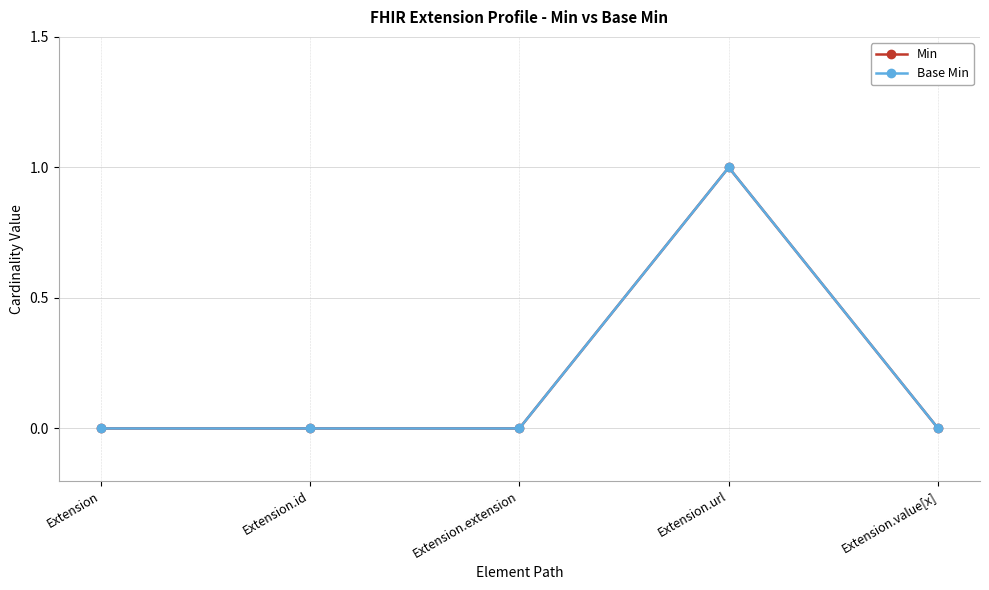

Does the chart have visible grid lines?

Yes